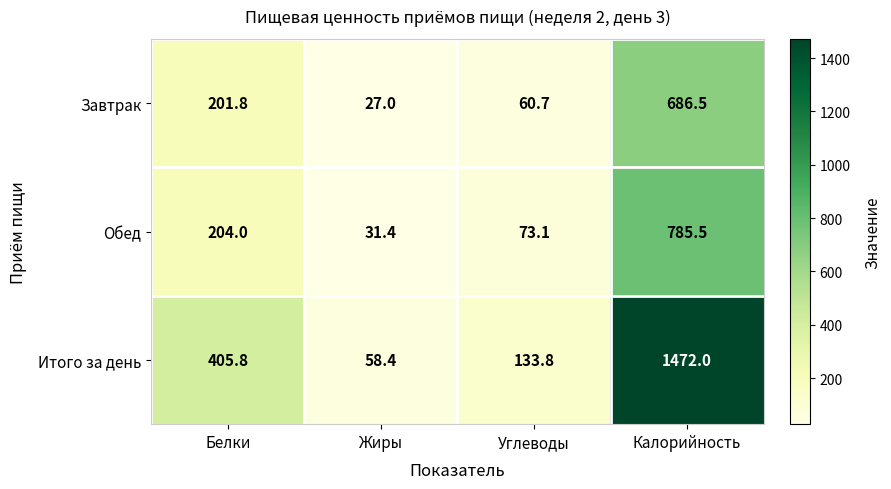

At Жиры, list the series in order from smallest to largest.

Завтрак, Обед, Итого за день